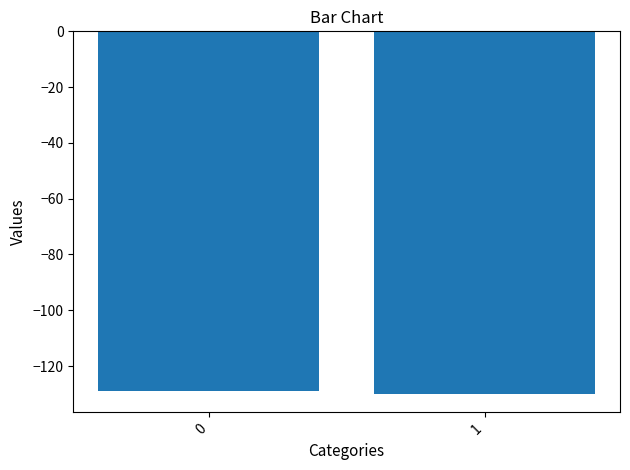

What value does the data have at 1?

-130.1